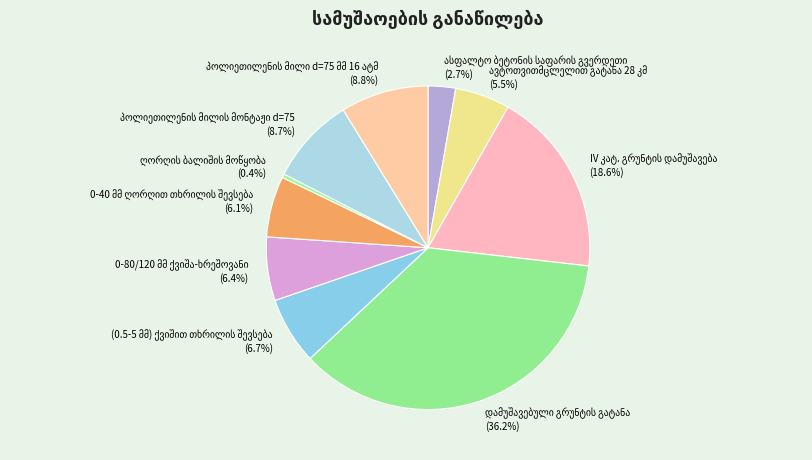

To the nearest percent, what is the difference between the largest and smallest slice percentages?

36%